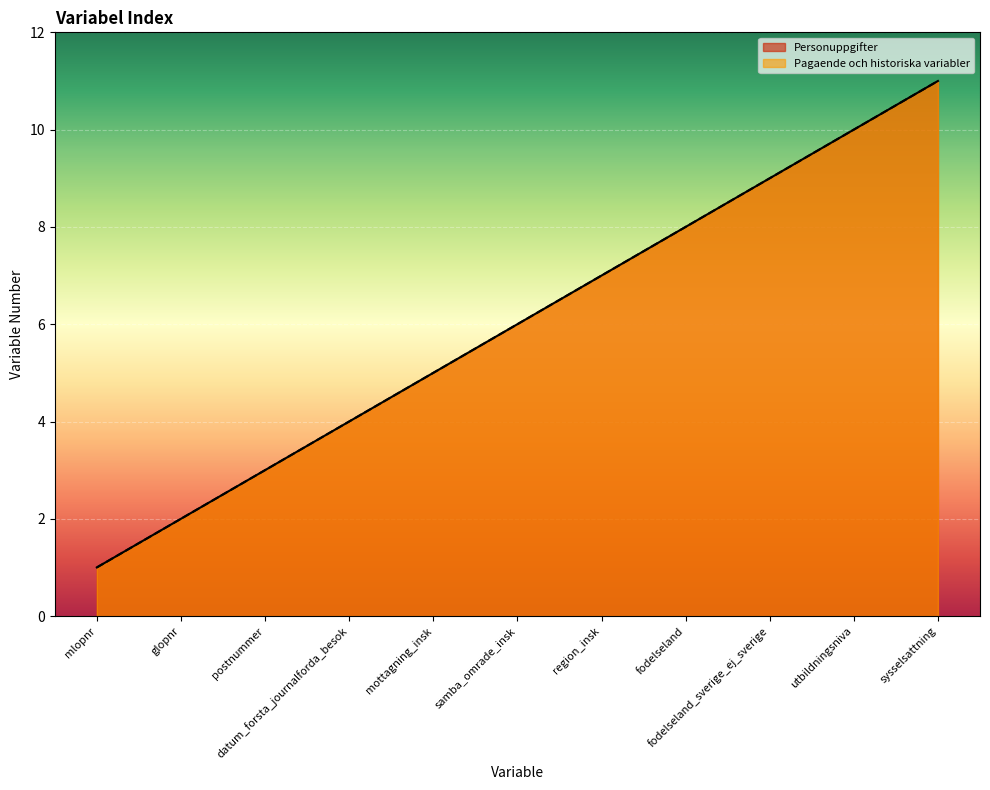

Reading left to right, what are all the values shown in this chart?

Personuppgifter: mlopnr=1	glopnr=2	postnummer=3	datum_forsta_journalforda_besok=4	mottagning_insk=5	samba_omrade_insk=6	region_insk=7	fodelseland=8	fodelseland_sverige_ej_sverige=9	utbildningsniva=10	sysselsattning=11
Pagaende och historiska variabler: mlopnr=1	glopnr=2	postnummer=3	datum_forsta_journalforda_besok=4	mottagning_insk=5	samba_omrade_insk=6	region_insk=7	fodelseland=8	fodelseland_sverige_ej_sverige=9	utbildningsniva=10	sysselsattning=11